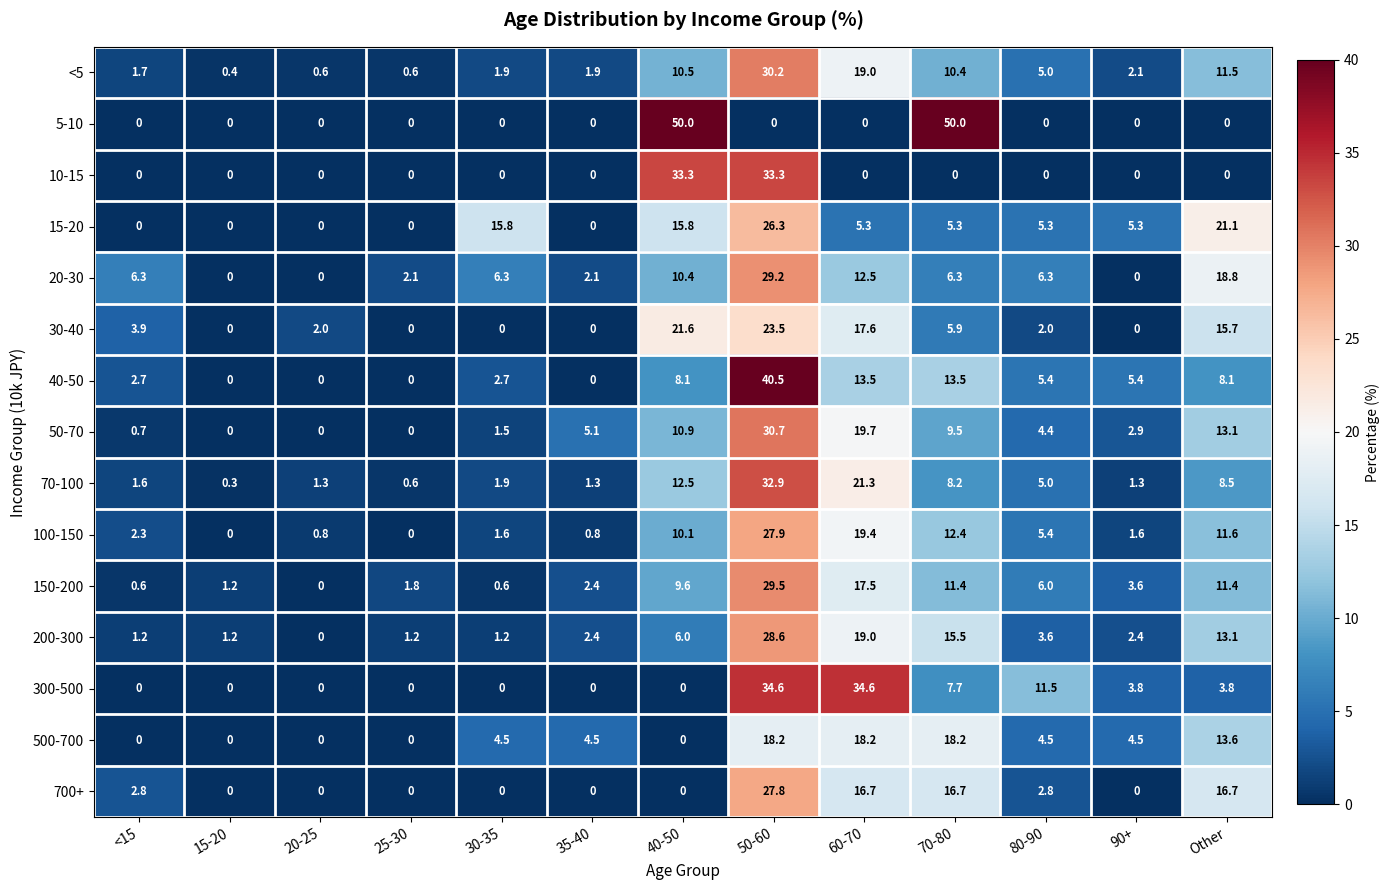

What is the total value across all series at 70-80?

191.0